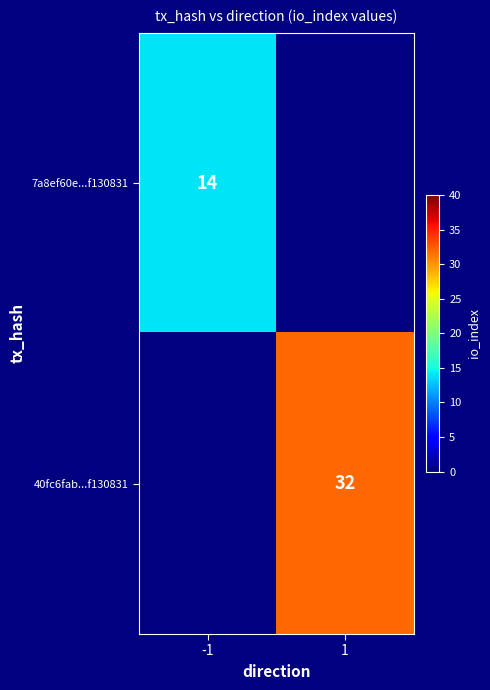

Is the value of 40fc6fab...f130831 at 1 greater than the value of 7a8ef60e...f130831 at -1?

Yes